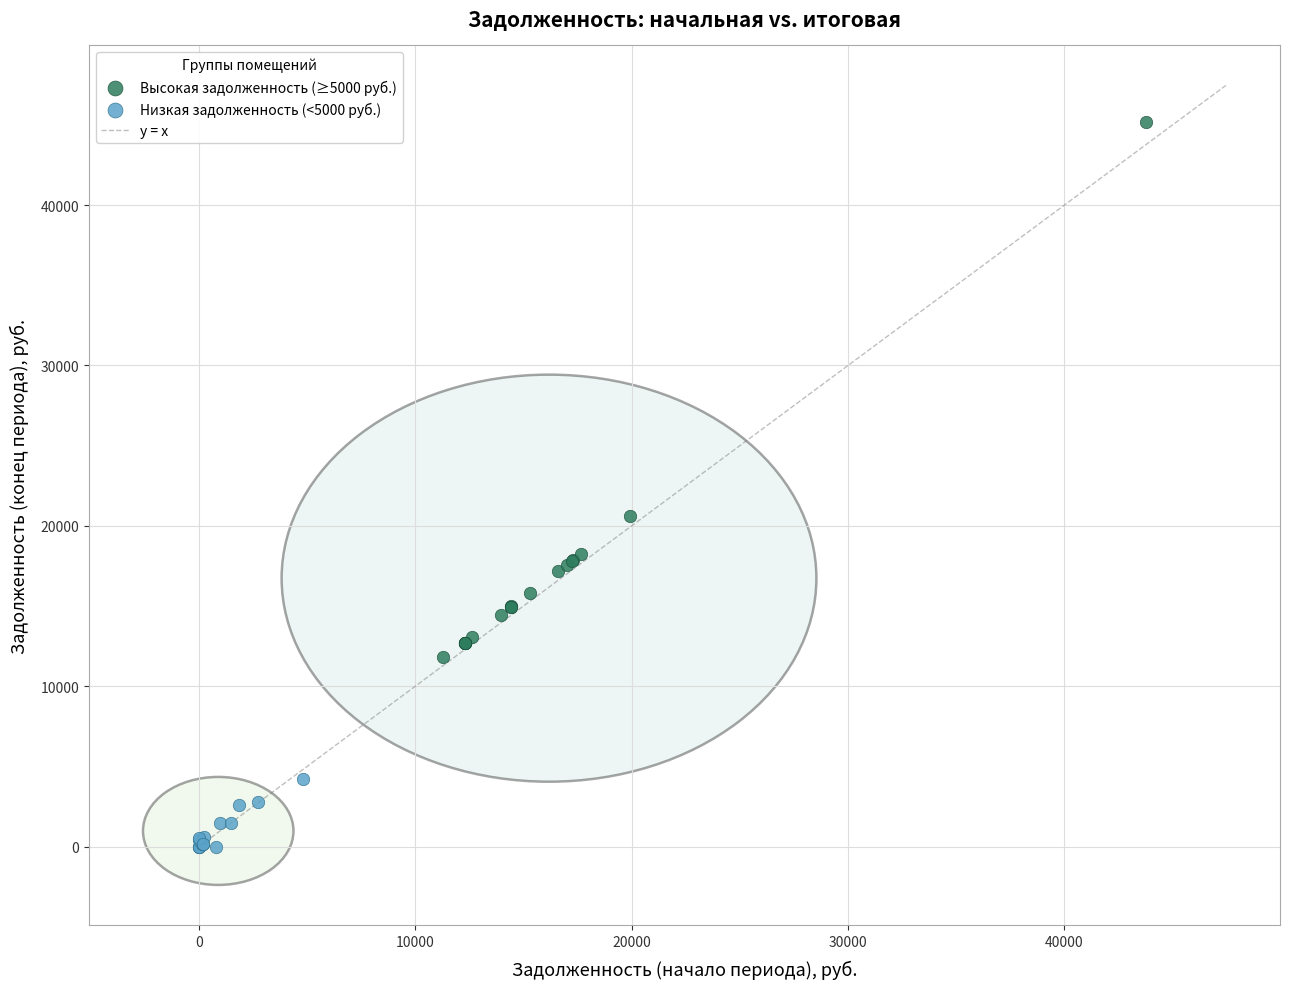

Which series reaches the minimum Y coordinate?

Низкая задолженность (<5000 руб.)